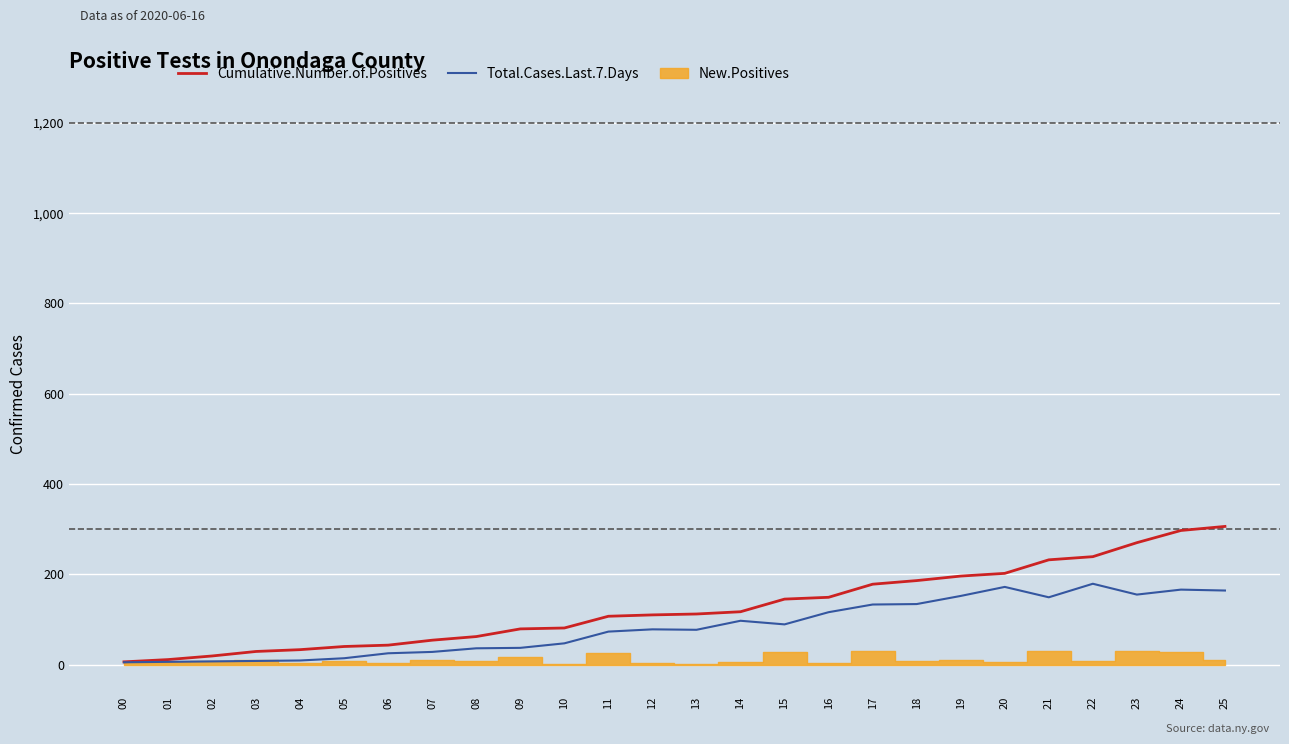

At how many categories does at least one series exceed 128?

11